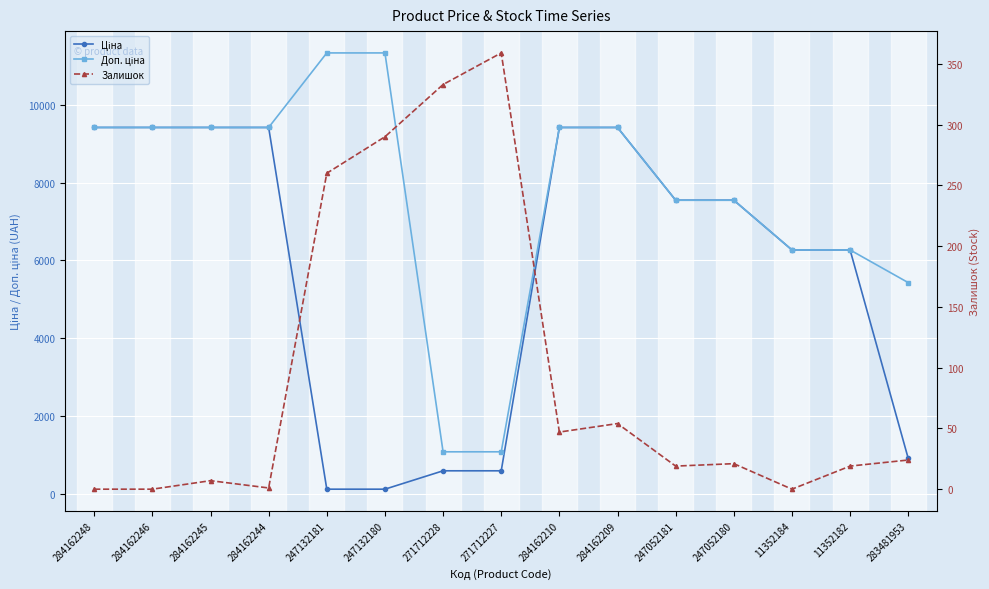

At which category does the chart reach its peak across all series?

247132181